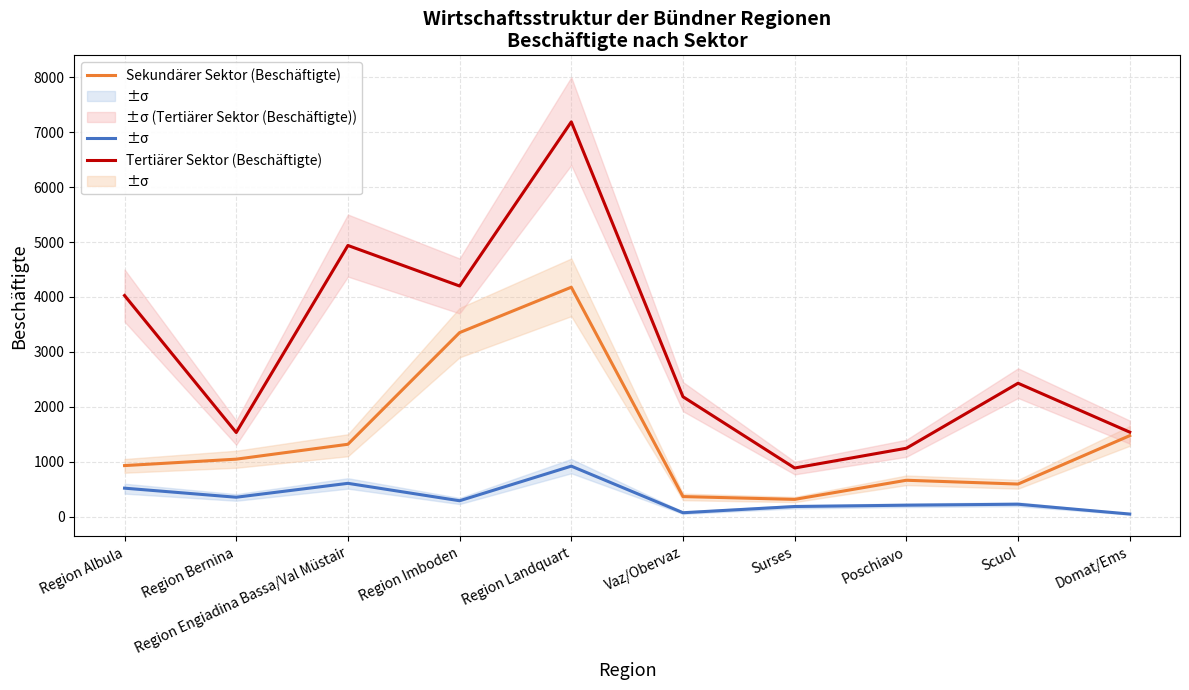

How many interior local valleys does the Tertiärer Sektor (Beschäftigte) series have?

3